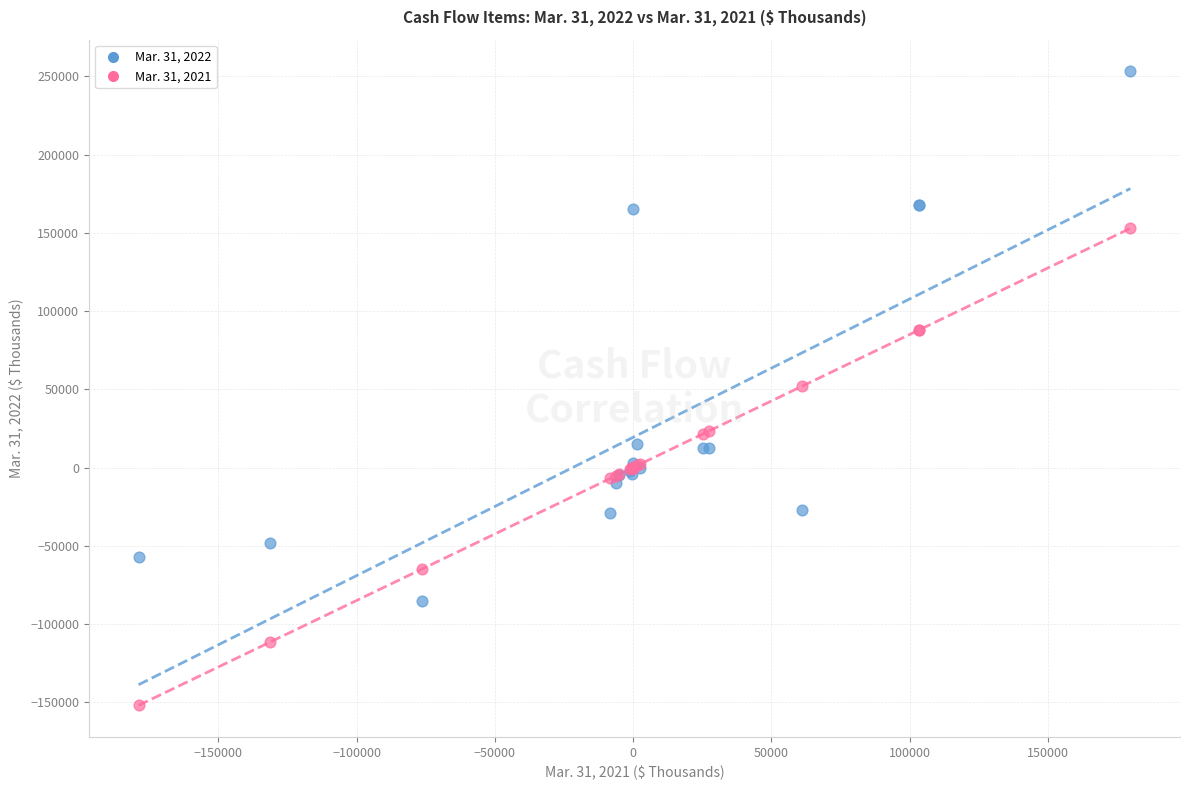

Which series contains the highest Y value?

Mar. 31, 2022